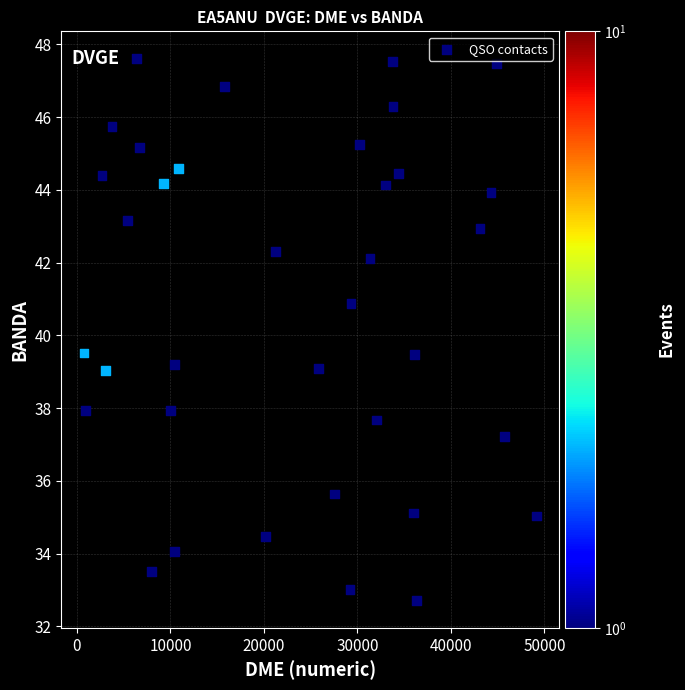

What is the range of Y values (max minus min)?

14.9